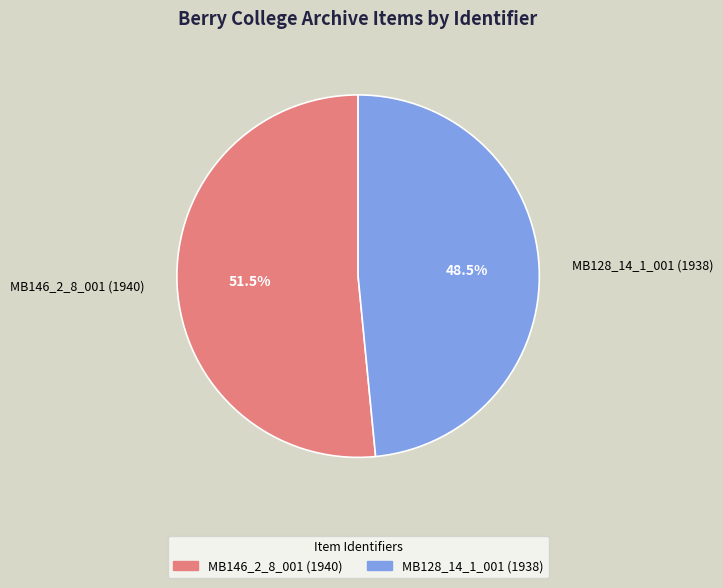

Which category has the smallest portion of the pie?

MB128_14_1_001 (1938)